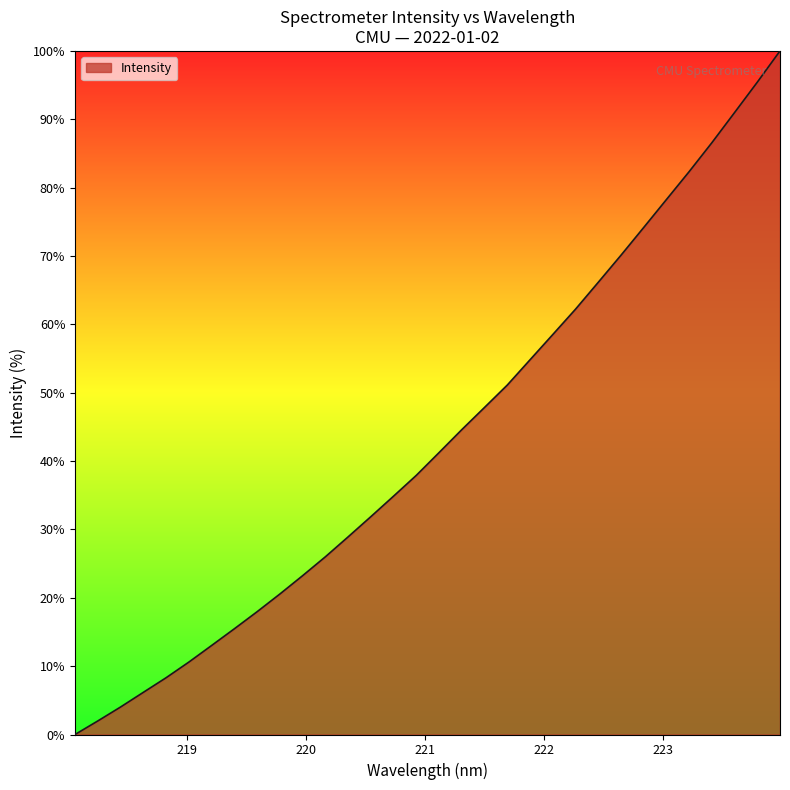

What is the maximum value shown in the chart?

100.0